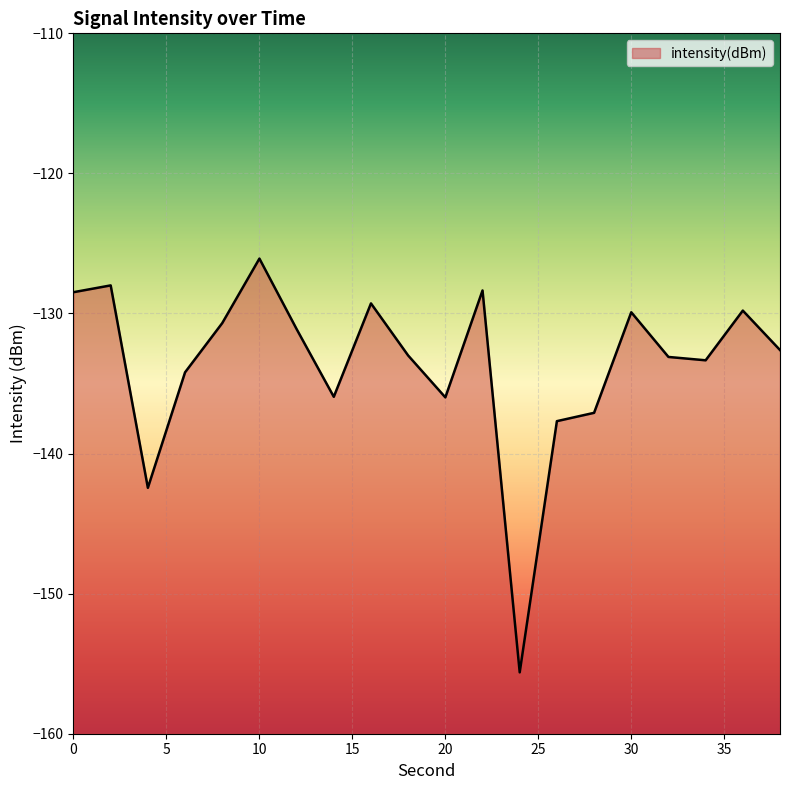

Count the number of values greater than -132.

9